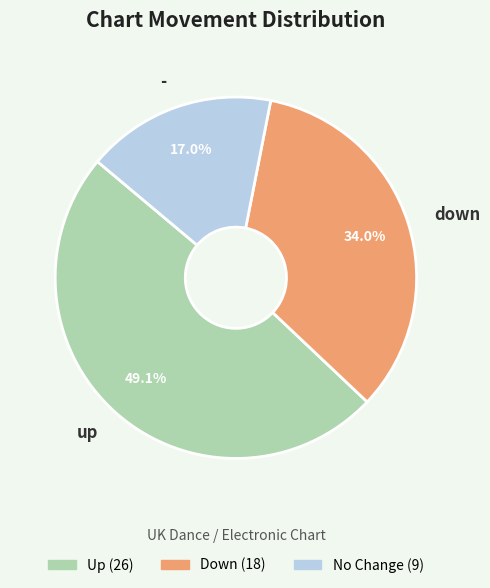

Which category has the biggest portion of the pie?

up